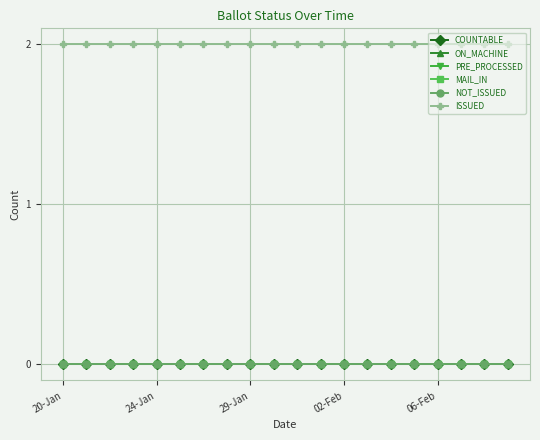

Which category has the highest value in the NOT_ISSUED series?

20-Jan